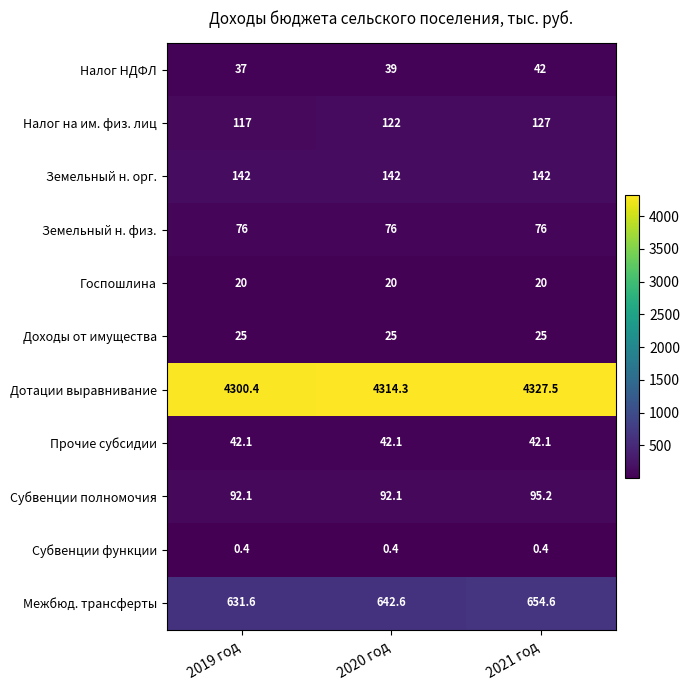

Between 2019 год and 2020 год, which series saw the biggest shift?

Дотации выравнивание